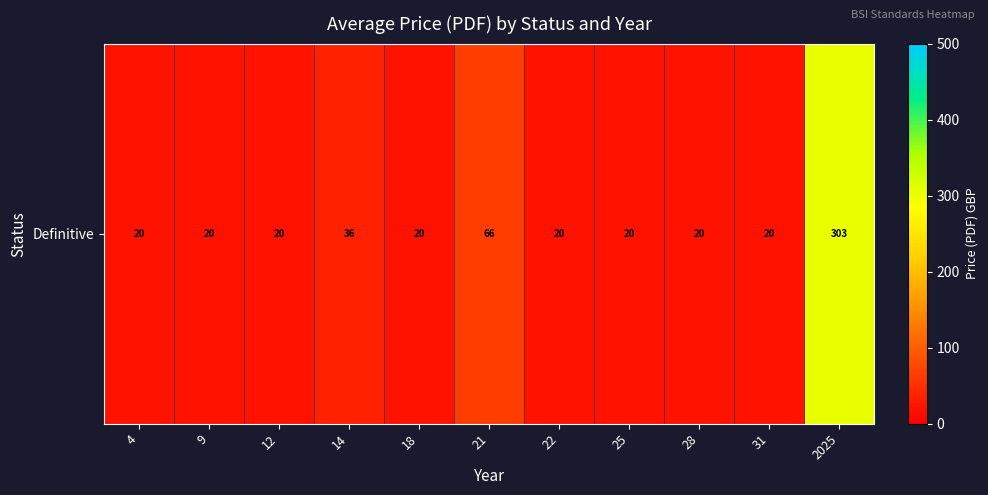

What is the sum of all values?

565.4